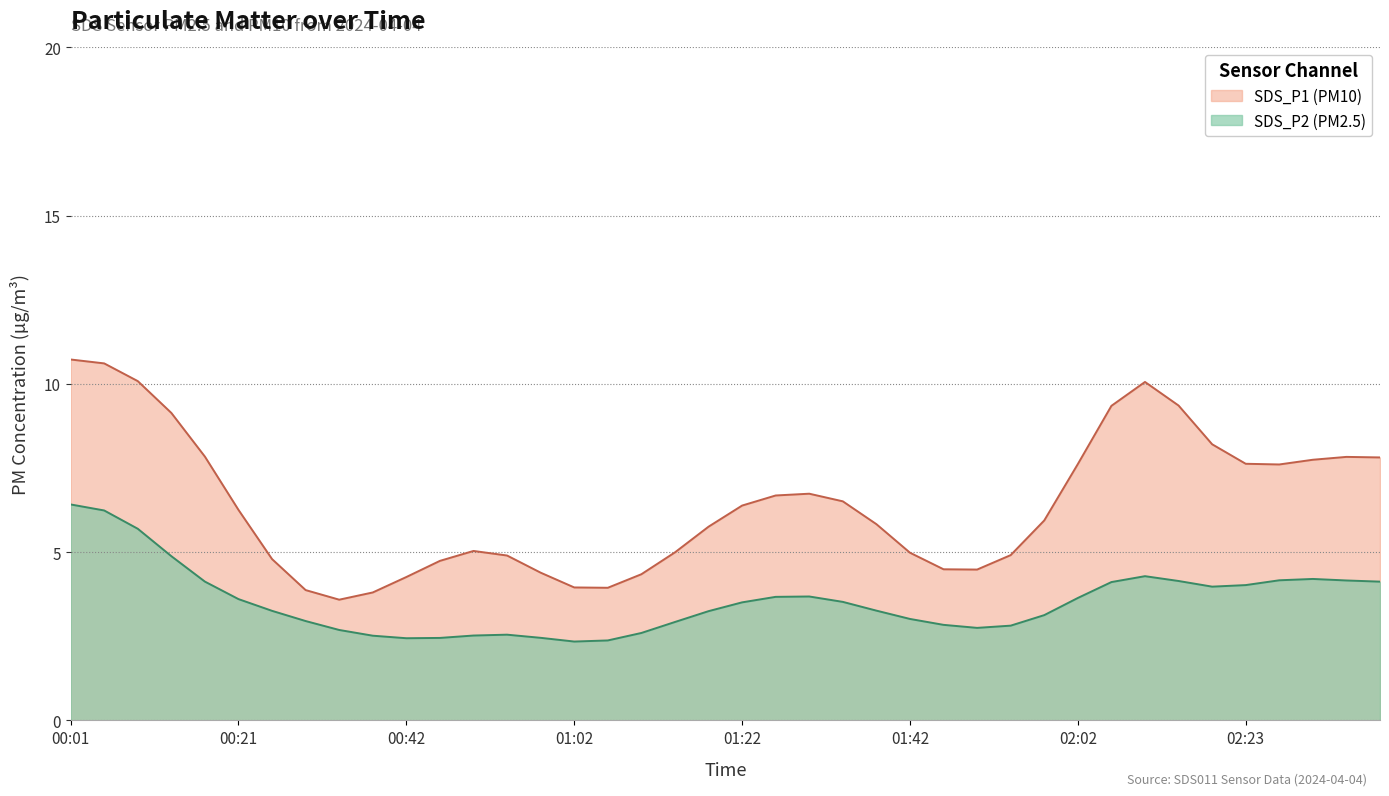

What is the difference between the maximum and minimum values in the SDS_P1 (PM10) series?

7.1